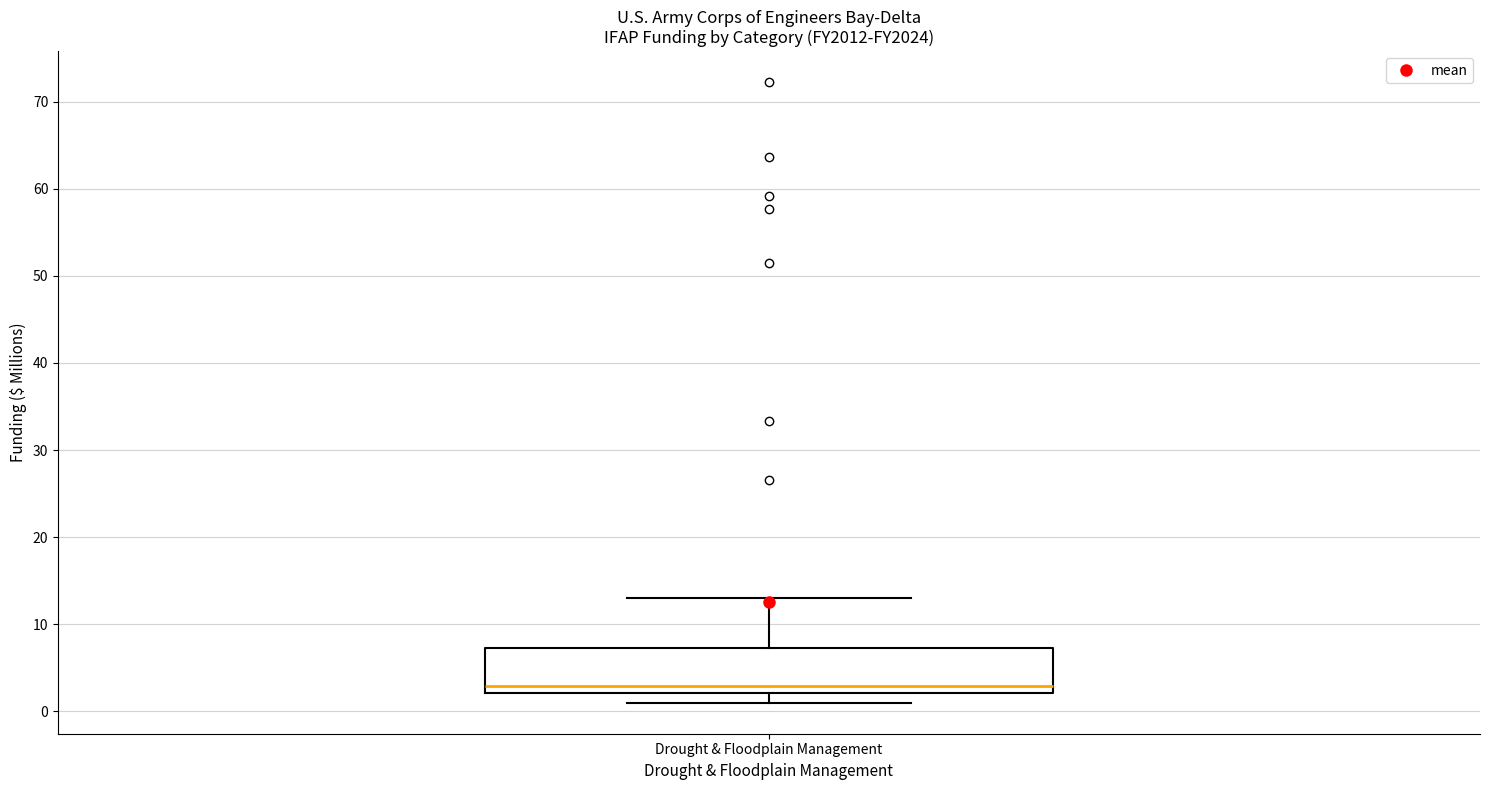

Read this box plot against the y-axis: the position of the median line, the range covered by the box, and the ends of both whiskers. The values are not printed on the chart, so give them approximately, as read against the axis.

median 3, box 2 to 7, whiskers 1 to 13